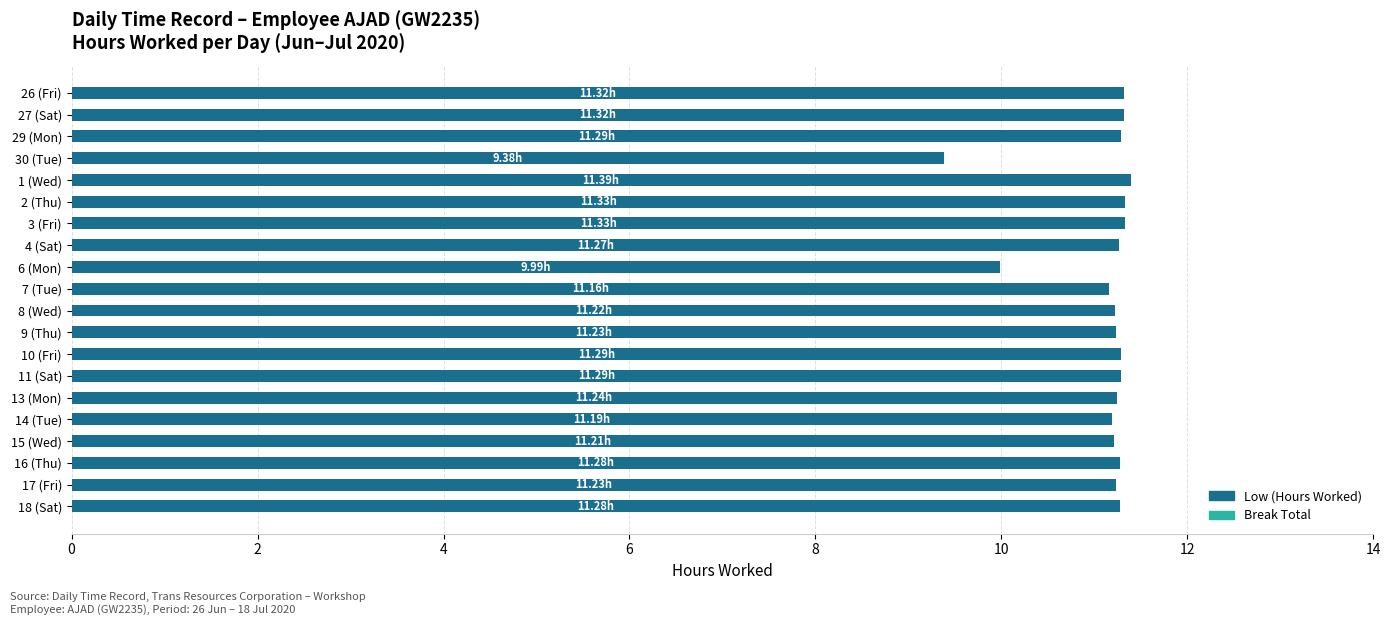

Approximately how many times larger is the value at 3 (Fri) compared to 15 (Wed)?

1.0